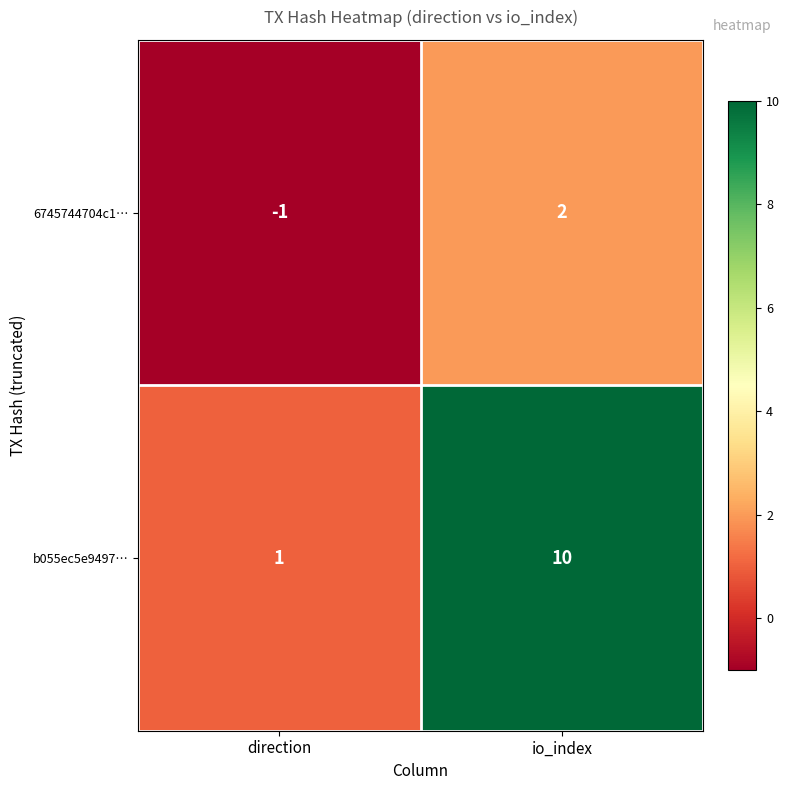

How many values in 6745744704c1… are below zero?

1